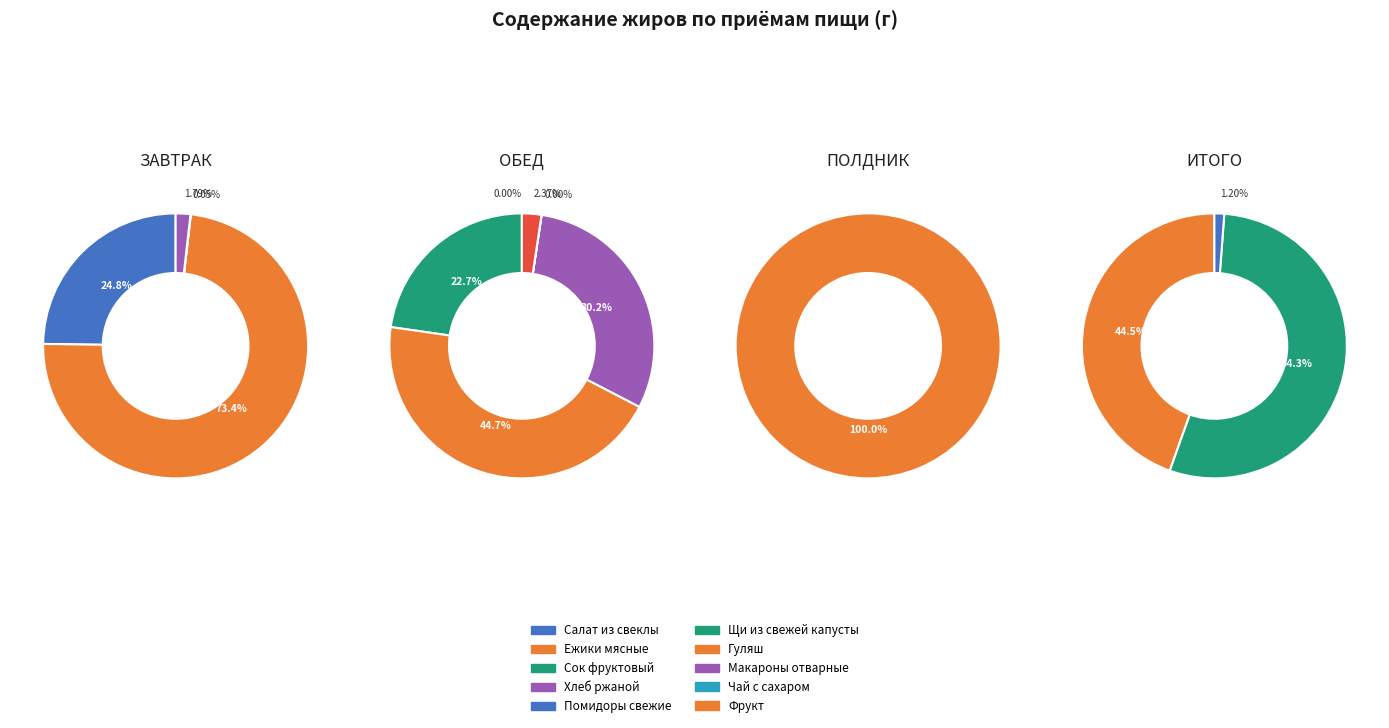

Count the number of slices in the pie.

11